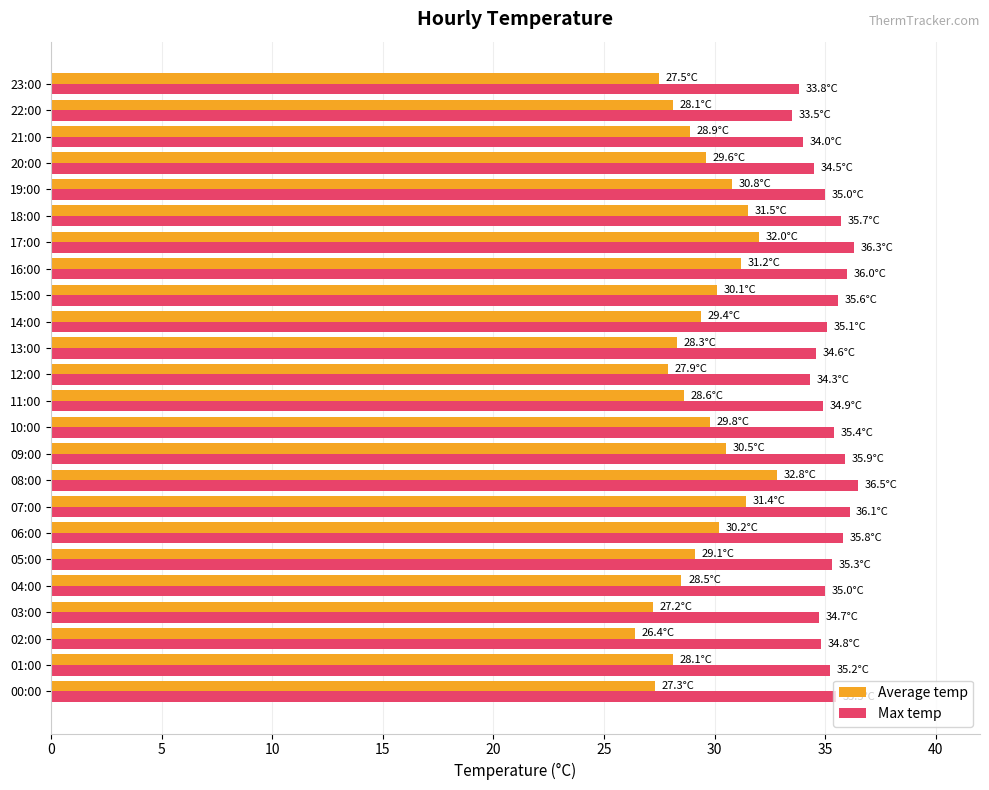

What is the difference between the maximum and minimum values in the Max temp series?

3.0